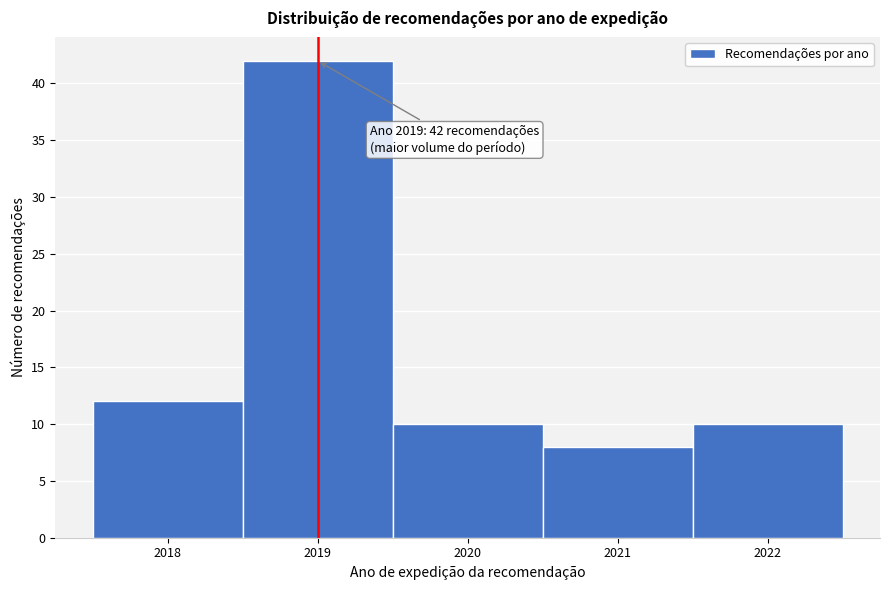

Over which range of the x-axis is the bar tallest?

2018.5 to 2019.5